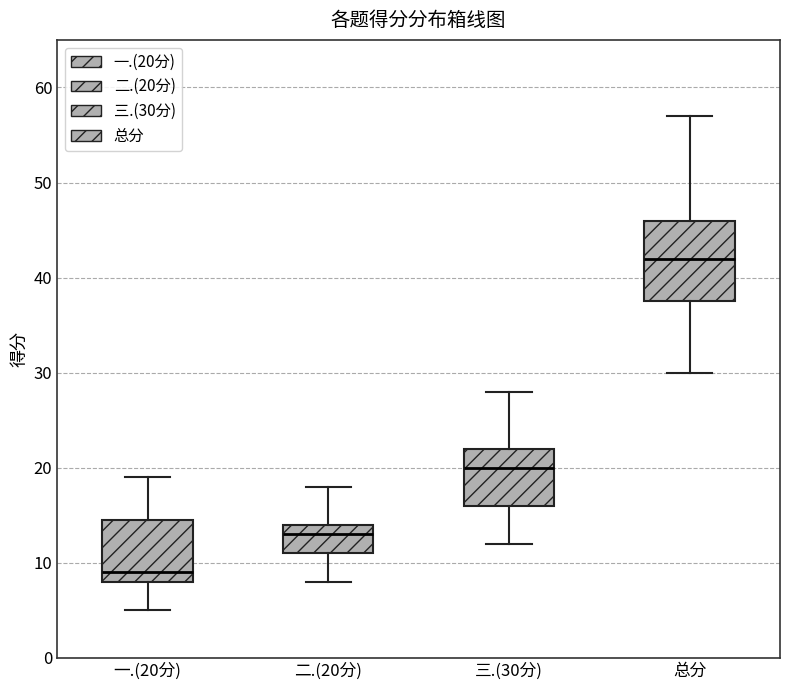

Reading left to right, read every box against the y-axis: the position of its median line, the range the box covers, and the ends of its whiskers. The values are not printed on the chart, so give them approximately, as read against the axis.

一.(20分): median 9, box 8 to 15, whiskers 5 to 19
二.(20分): median 13, box 11 to 14, whiskers 8 to 18
三.(30分): median 20, box 16 to 22, whiskers 12 to 28
总分: median 42, box 38 to 46, whiskers 30 to 57